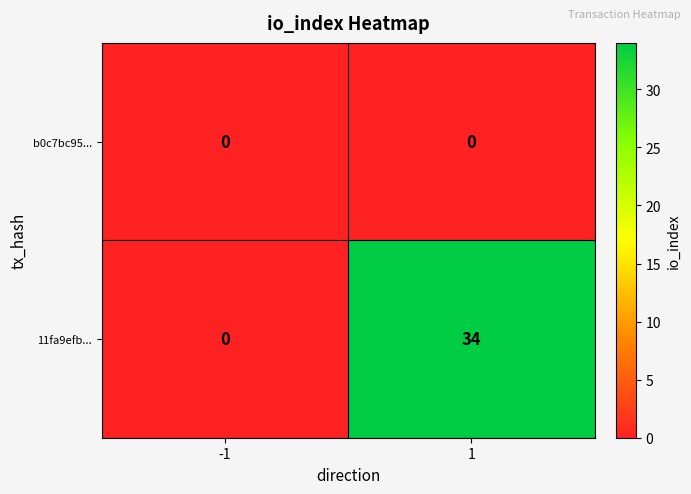

What is the difference between the highest and lowest values at 1?

34